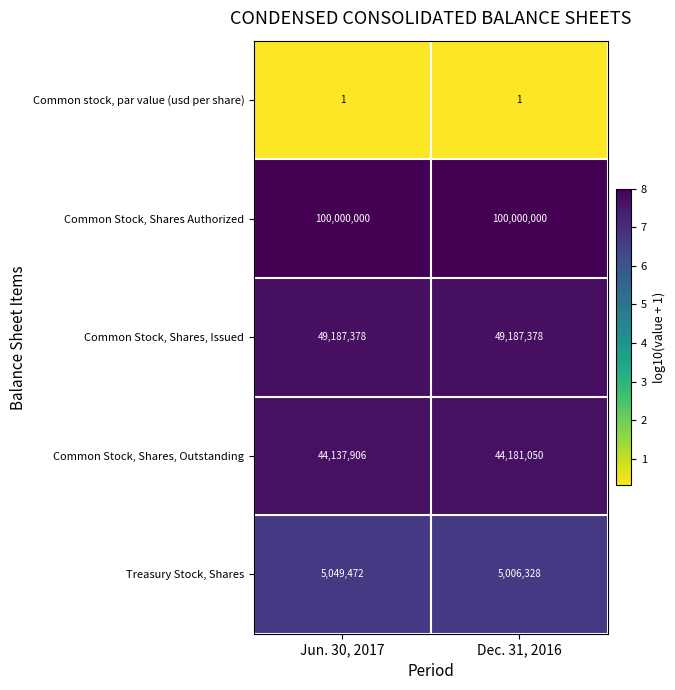

What is the spread (max minus min) of values at Jun. 30, 2017?

99999999